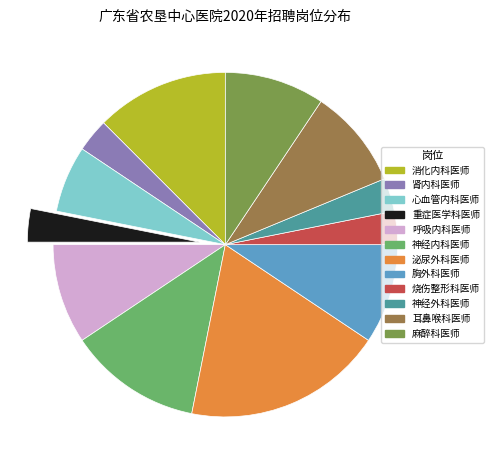

Is it true that 胸外科医师 is 9% of the pie?

True